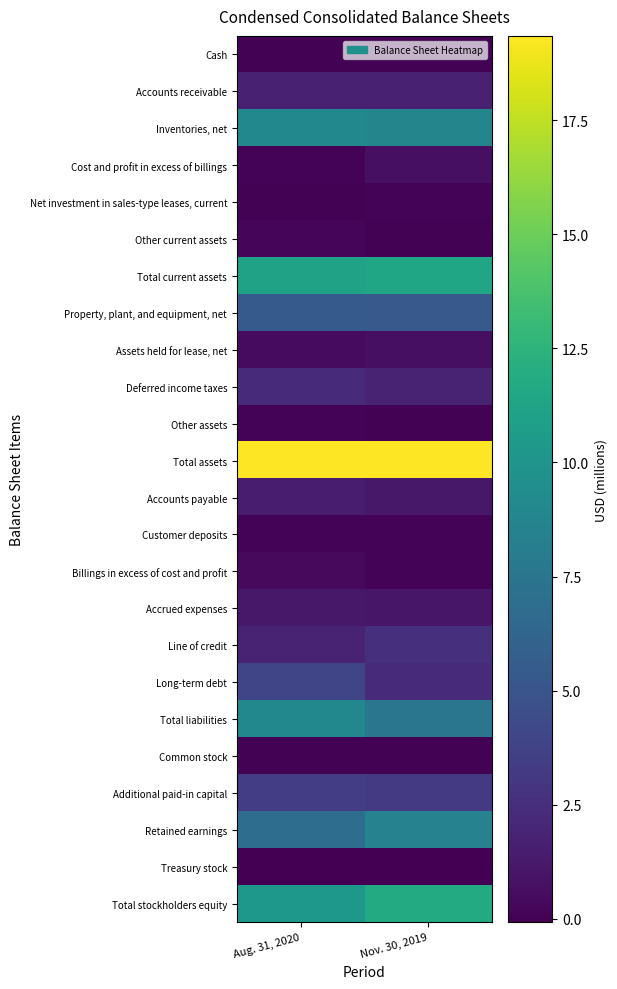

What is the total value across all series at Aug. 31, 2020?

88.2